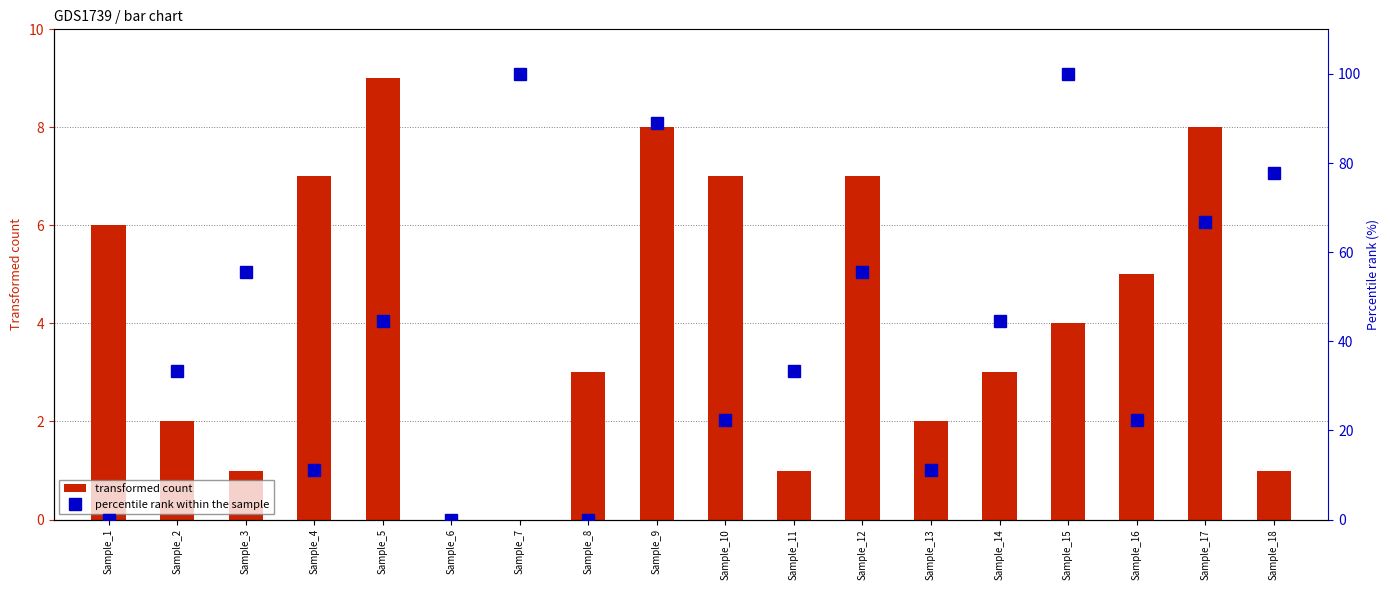

How many values in the transformed count series exceed 4?

8